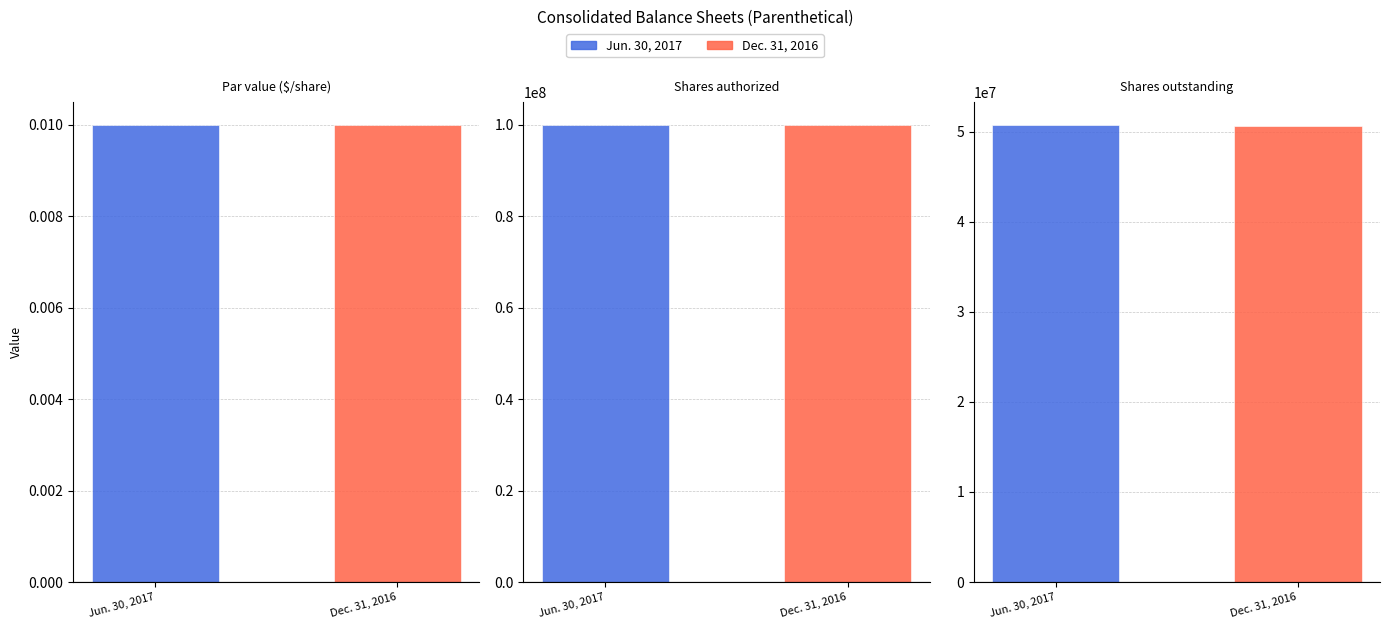

Reading left to right, transcribe all the data shown in this chart.

Jun. 30, 2017: Par value ($/share)=0.0	Shares authorized=100000000.0	Shares outstanding=50733313.0
Dec. 31, 2016: Par value ($/share)=0.0	Shares authorized=100000000.0	Shares outstanding=50612362.0